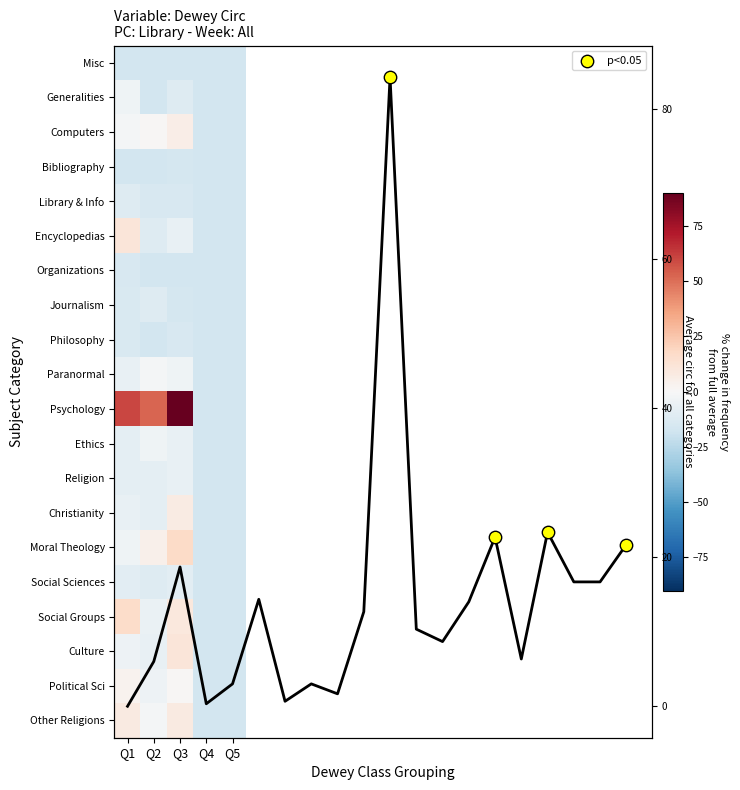

At Q2, list the series in order from largest to smallest.

Psychology, Moral Theology, Computers, Paranormal, Other Religions, Ethics, Political Sci, Social Groups, Culture, Religion, Christianity, Encyclopedias, Journalism, Social Sciences, Library & Info, Generalities, Bibliography, Organizations, Philosophy